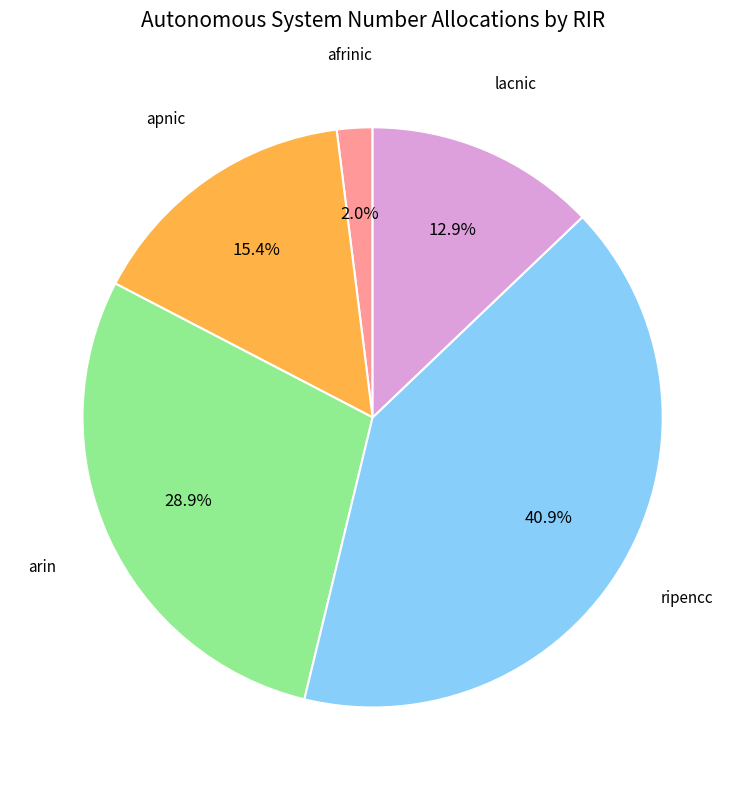

Is there any slice that represents more than half of the pie?

No